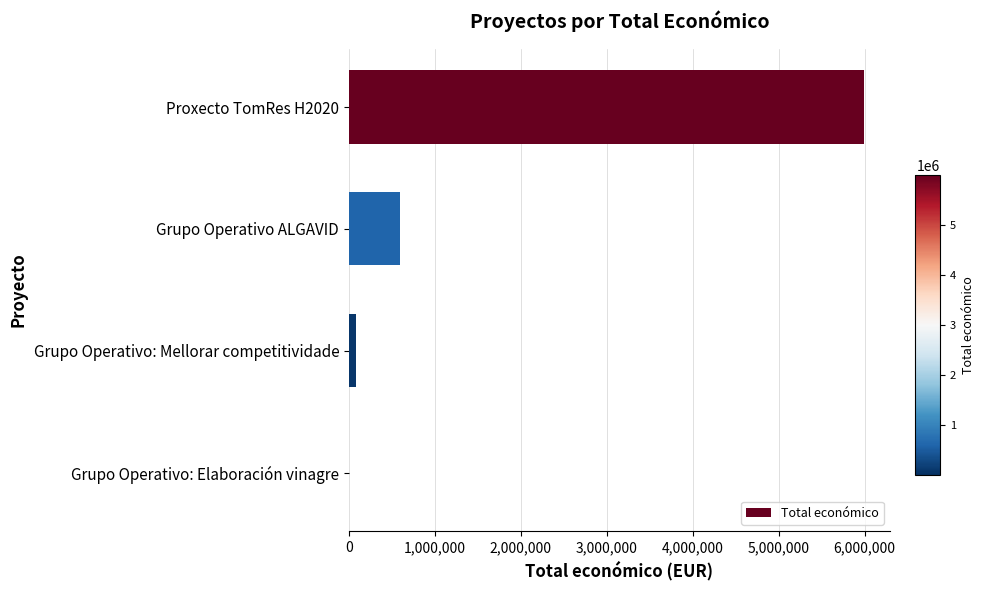

The chart shows a value of 599883 at Grupo Operativo ALGAVID. True or false?

True